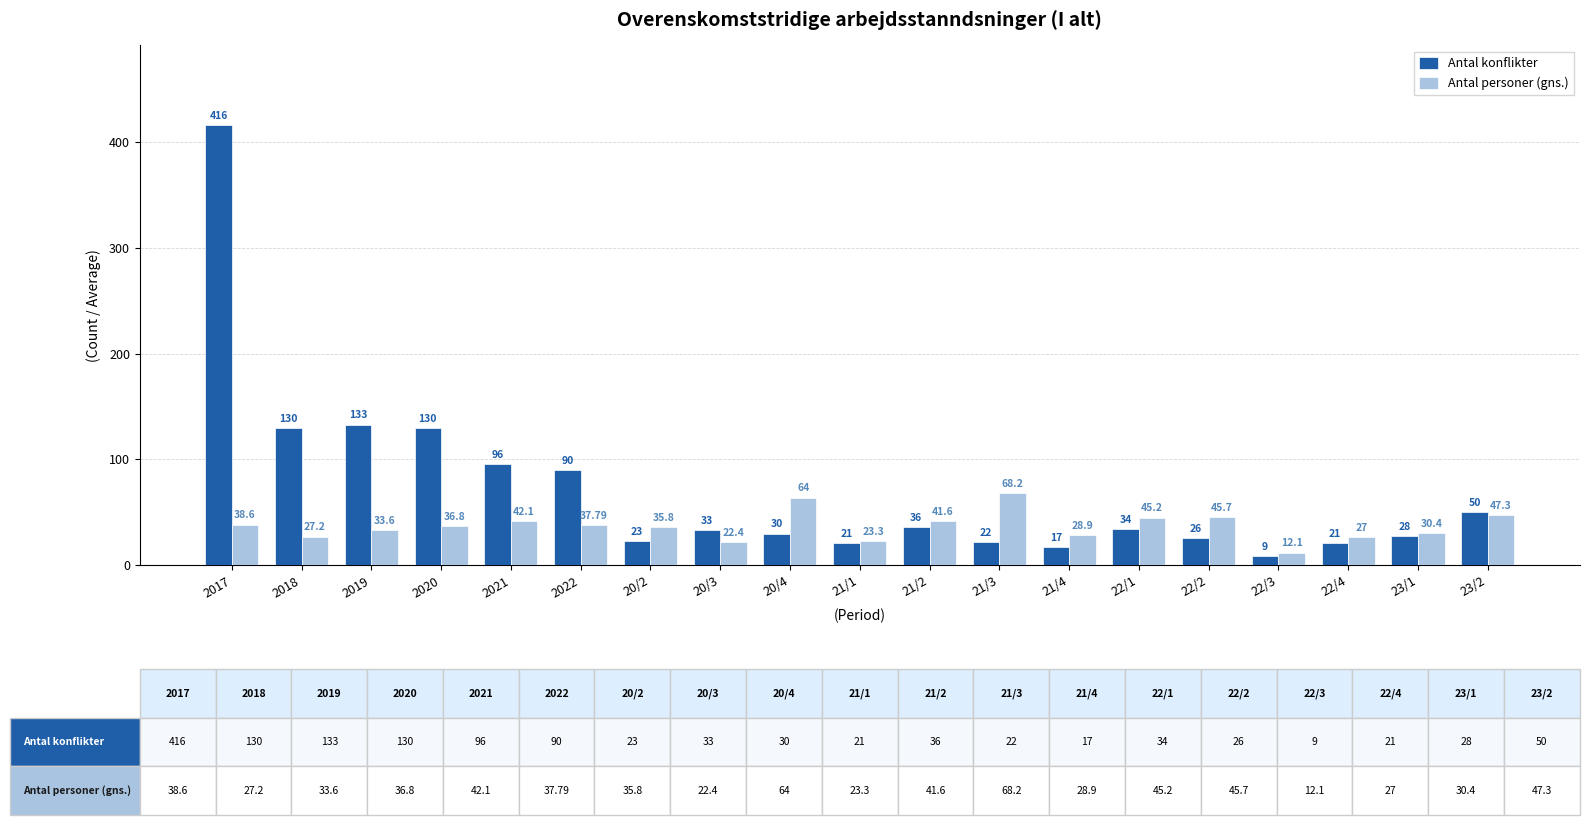

Reading left to right, list all the values displayed in this chart.

Antal konflikter: 416.0	130.0	133.0	130.0	96.0	90.0	23.0	33.0	30.0	21.0	36.0	22.0	17.0	34.0	26.0	9.0	21.0	28.0	50.0
Antal personer (gns.): 38.6	27.2	33.6	36.8	42.1	37.8	35.8	22.4	64.0	23.3	41.6	68.2	28.9	45.2	45.7	12.1	27.0	30.4	47.3